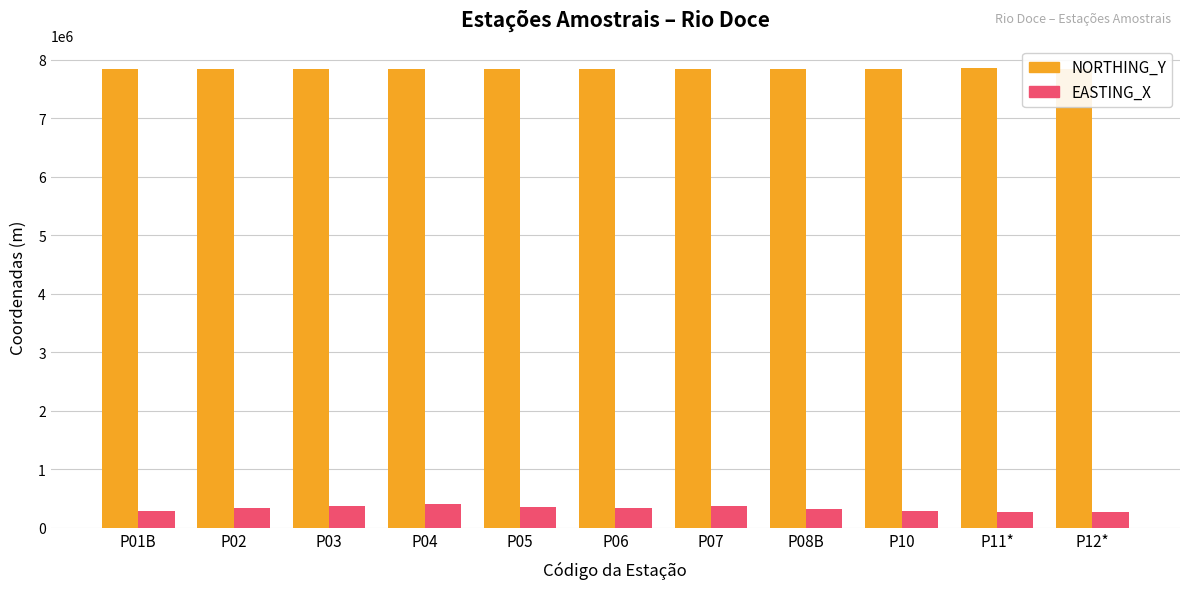

What is the lowest value of the EASTING_X series?

276789